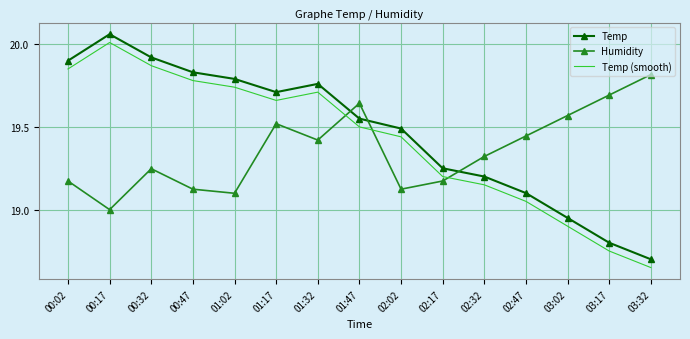

Between 01:32 and 02:02, which series saw the biggest shift?

Humidity